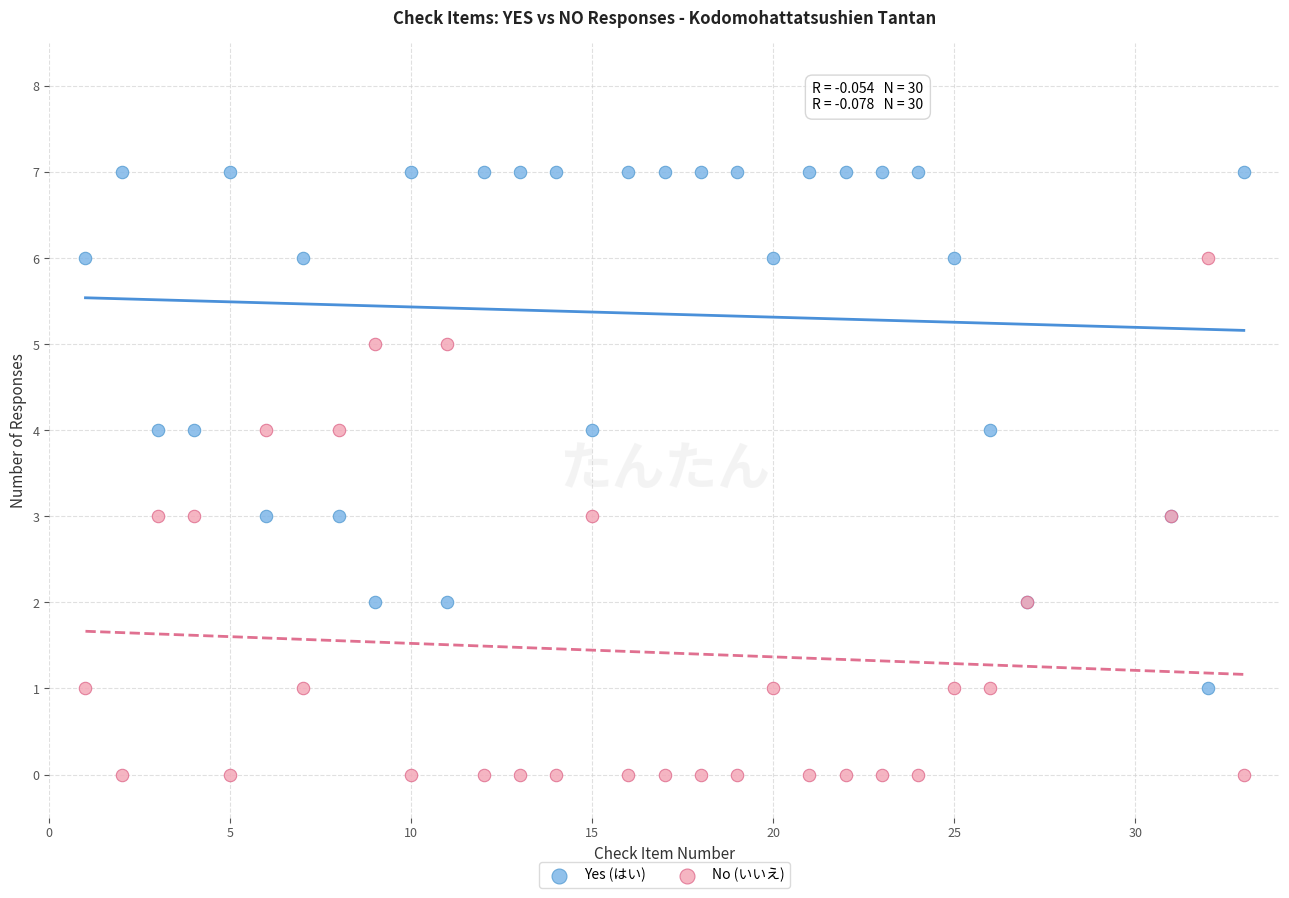

Which series contains the highest Y value?

Yes (はい)